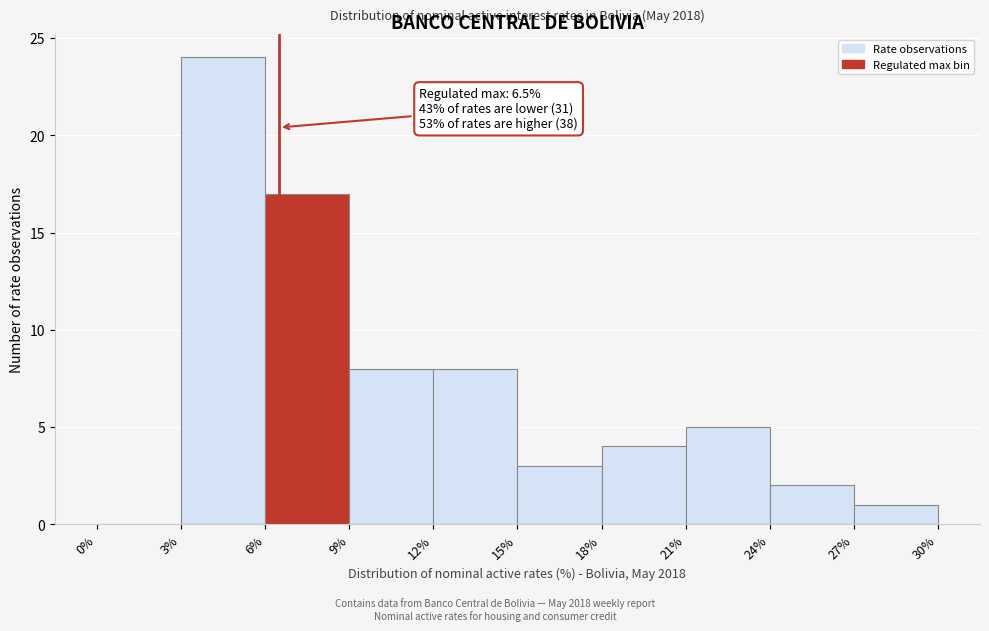

Which range on the x-axis has the tallest bar?

3% to 6%